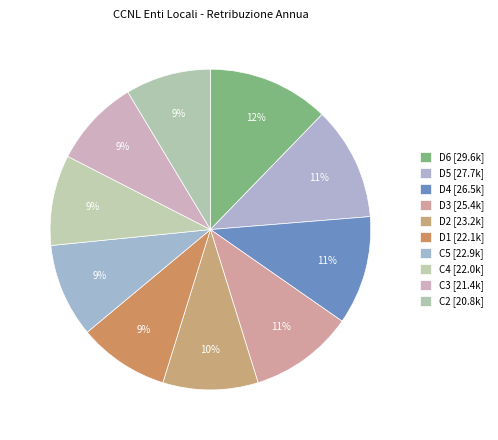

What is the change in value from C5 to C2?

-2073.9